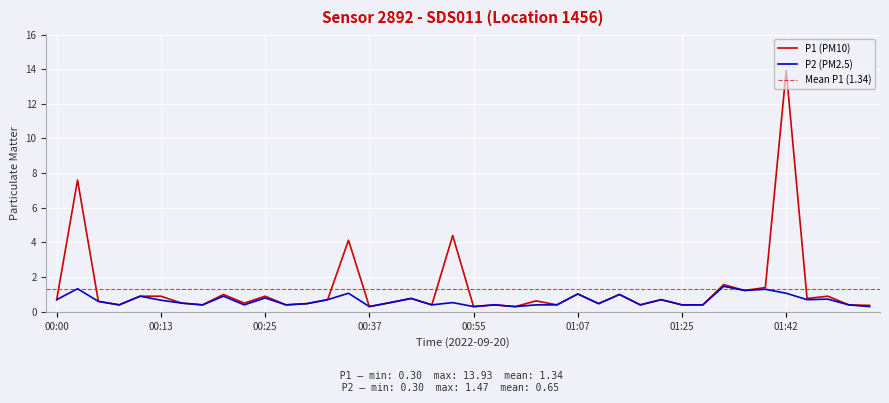

How many series are shown in this chart?

2